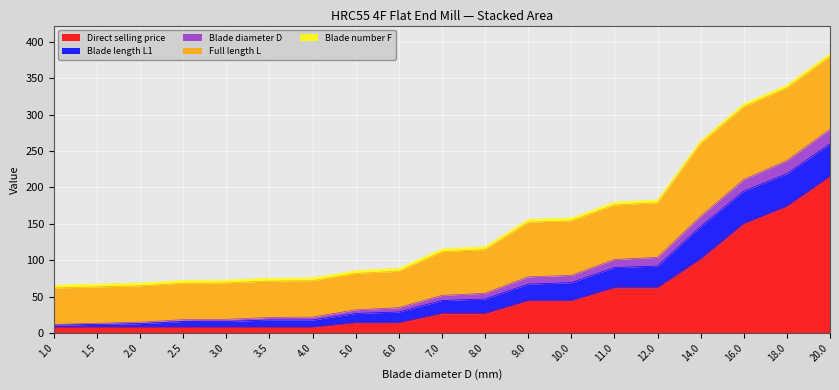

What is the label of the 17th point from the left?

16.0